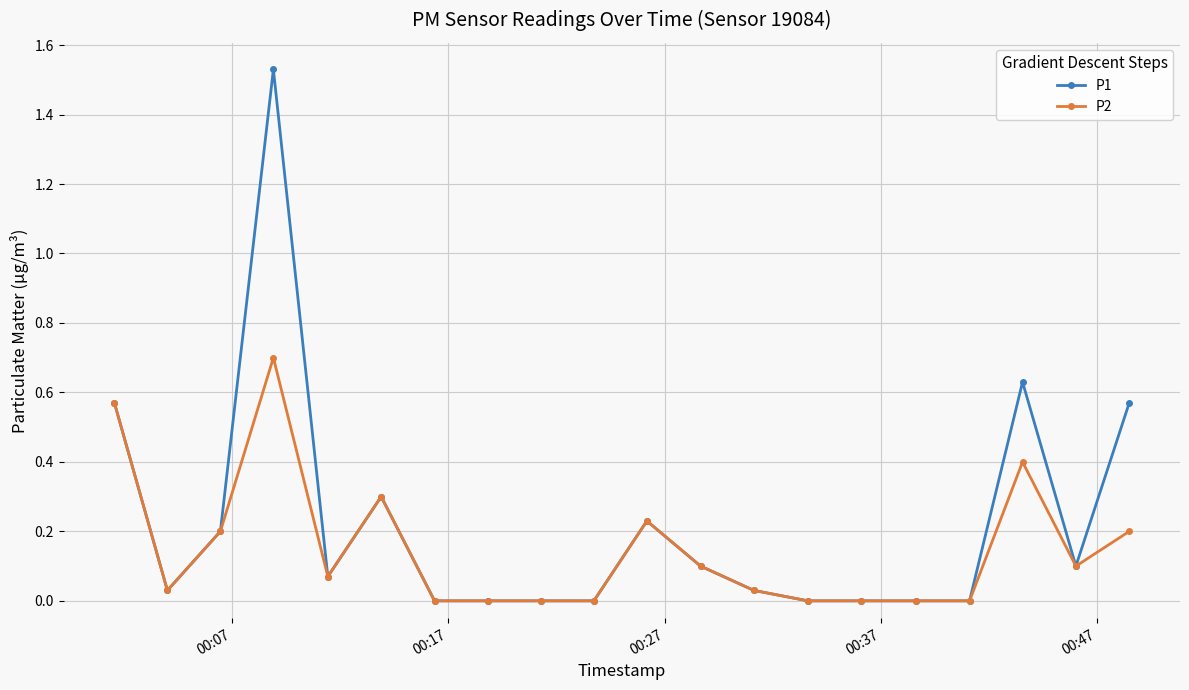

Which series has the widest spread of values?

P1